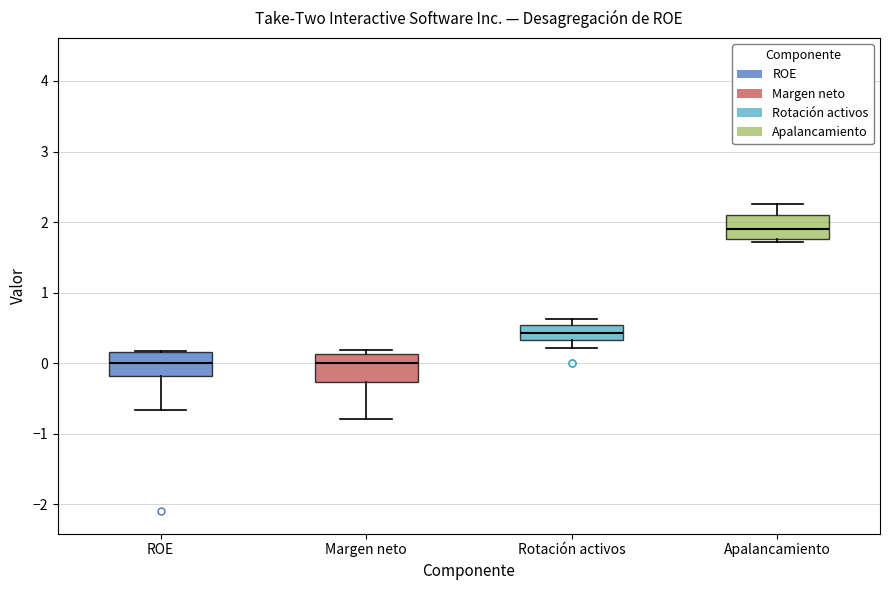

Reading left to right, transcribe this box plot: for each box, give where its median line is, the range the box spans, and where its two whiskers end, as read against the y-axis. The values are not printed on the chart, so give them approximately, as read against the axis.

ROE: median 0.0, box -0.2 to 0.2, whiskers -0.7 to 0.2
Margen neto: median 0.0, box -0.3 to 0.1, whiskers -0.8 to 0.2
Rotación activos: median 0.4, box 0.3 to 0.5, whiskers 0.2 to 0.6
Apalancamiento: median 1.9, box 1.8 to 2.1, whiskers 1.7 to 2.3